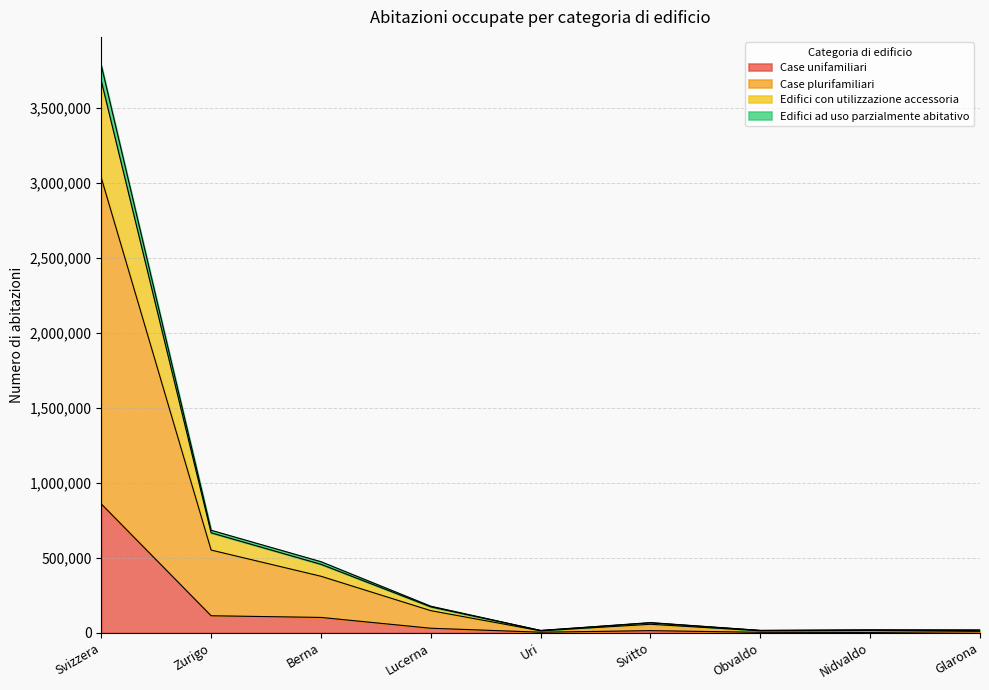

True or false: Edifici ad uso parzialmente abitativo and Case unifamiliari cross at least once.

False